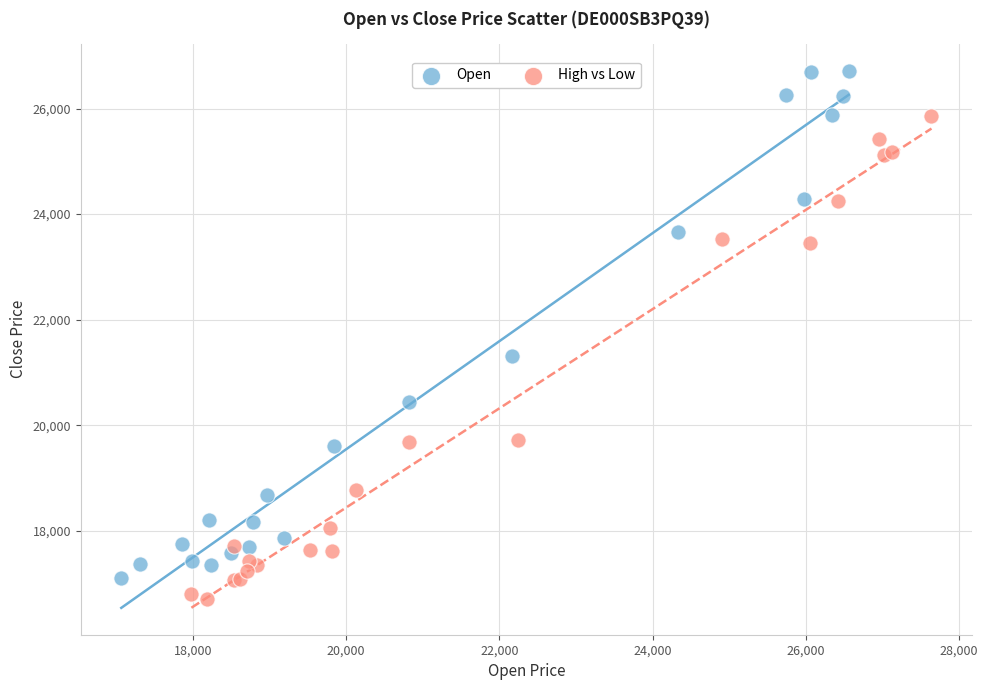

Which series has the largest Y range (max minus min)?

Open